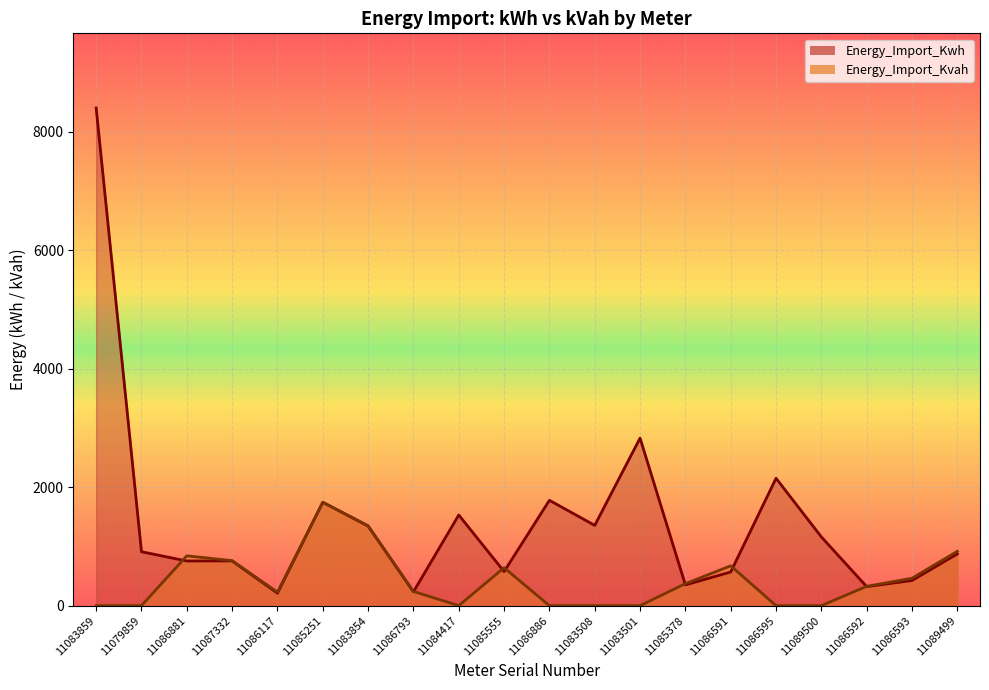

How many interior local valleys does the Energy_Import_Kwh series have?

7